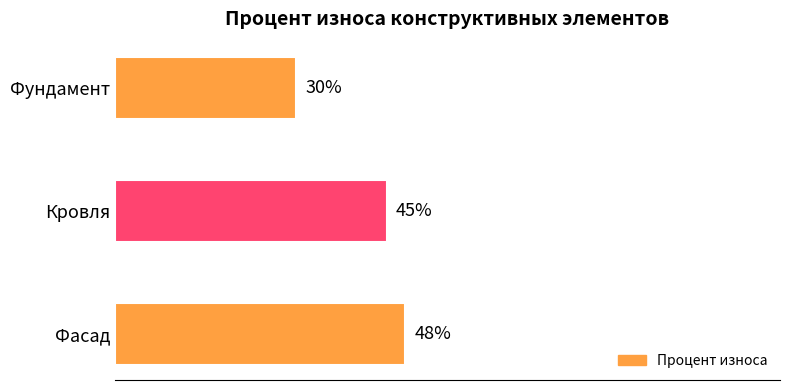

What is the label of the 2nd bar from the bottom?

Кровля